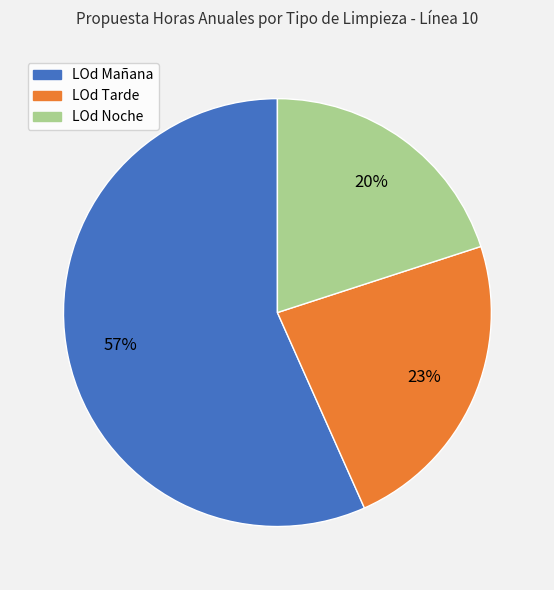

Does any single category account for the majority?

Yes